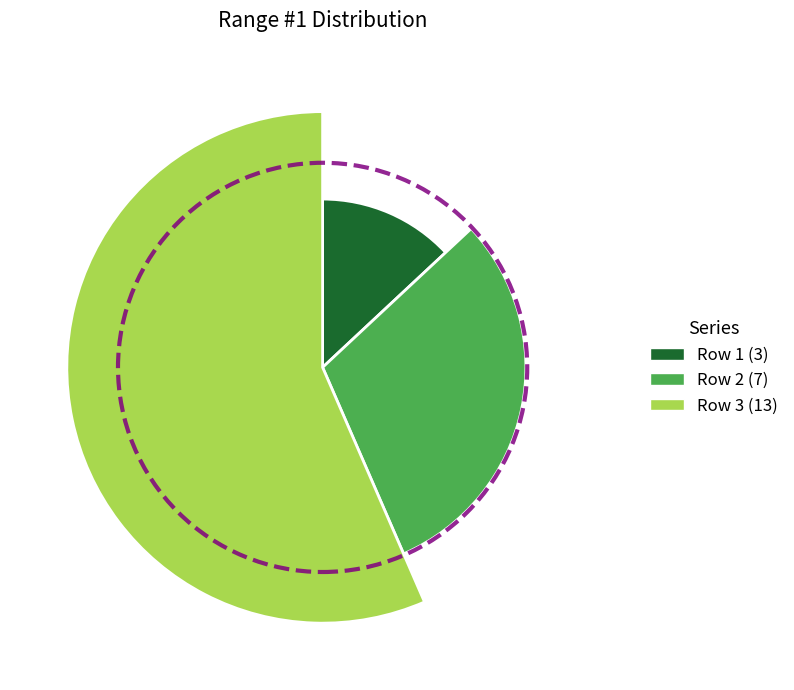

How many segments does this pie chart have?

3